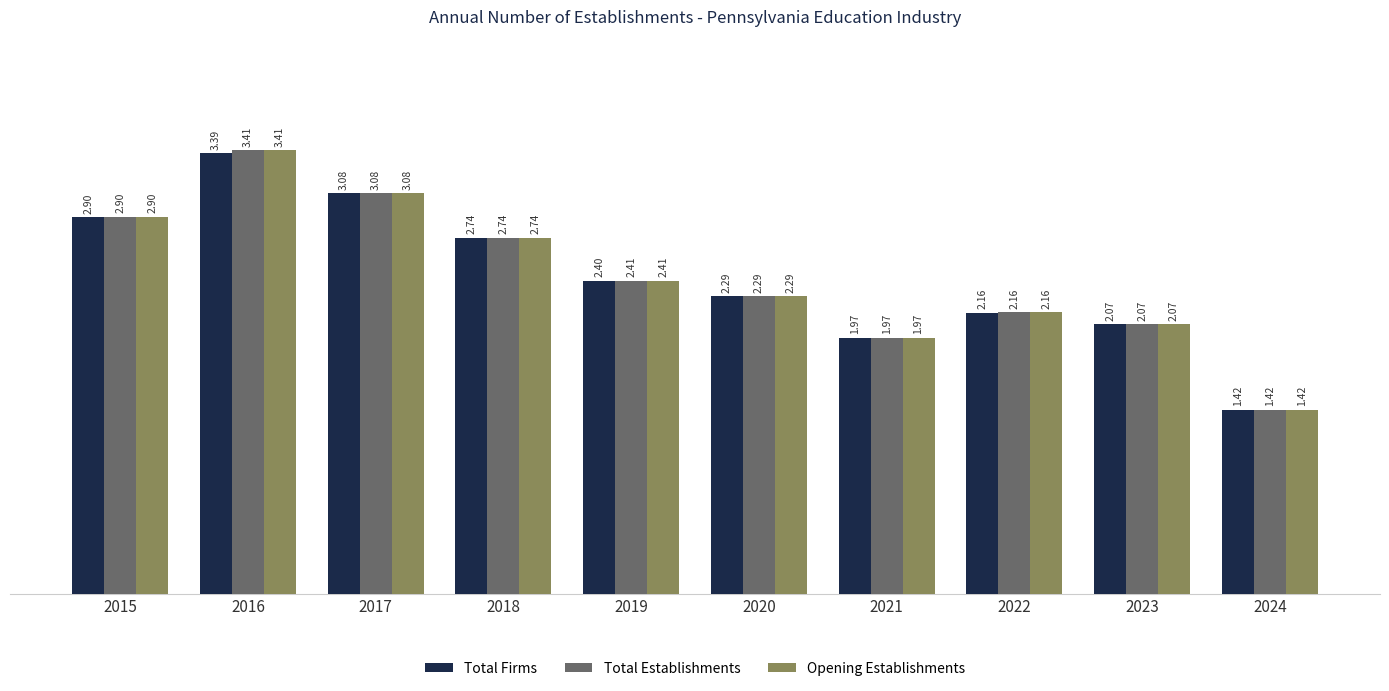

What is the average value of the Total Establishments series?

2.4